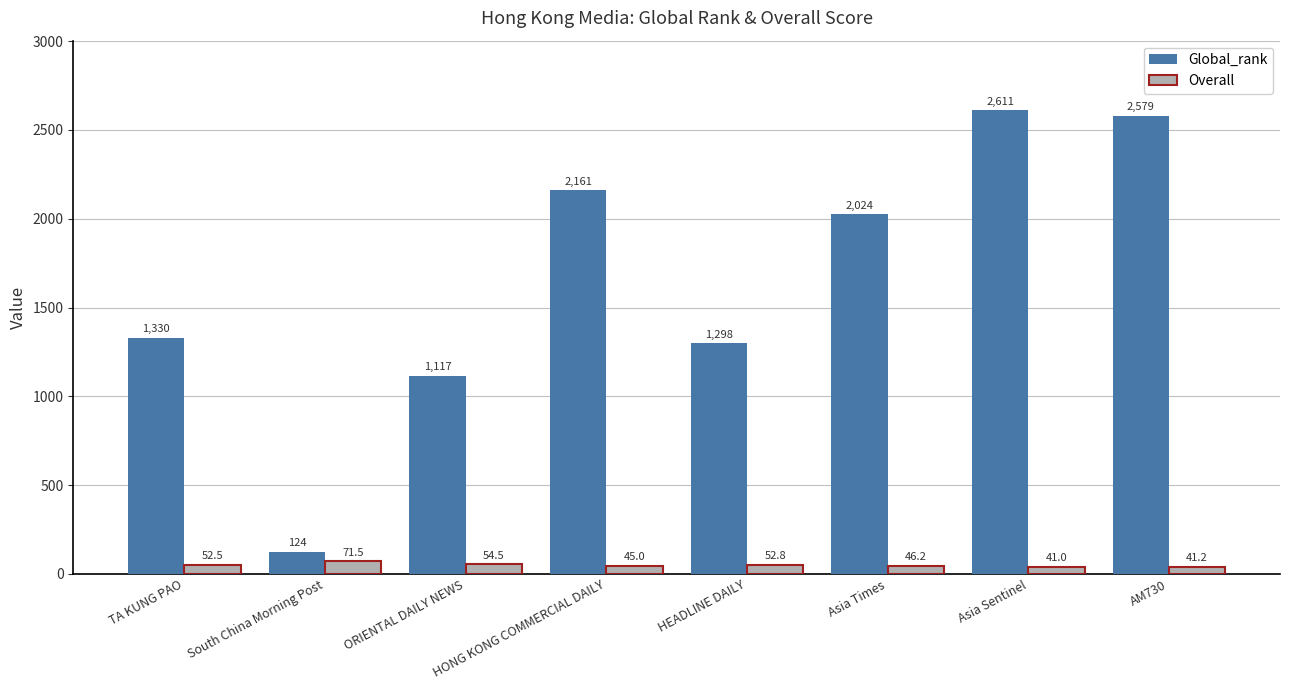

Rank the categories by Overall value from highest to lowest.

South China Morning Post, ORIENTAL DAILY NEWS, HEADLINE DAILY, TA KUNG PAO, Asia Times, HONG KONG COMMERCIAL DAILY, AM730, Asia Sentinel